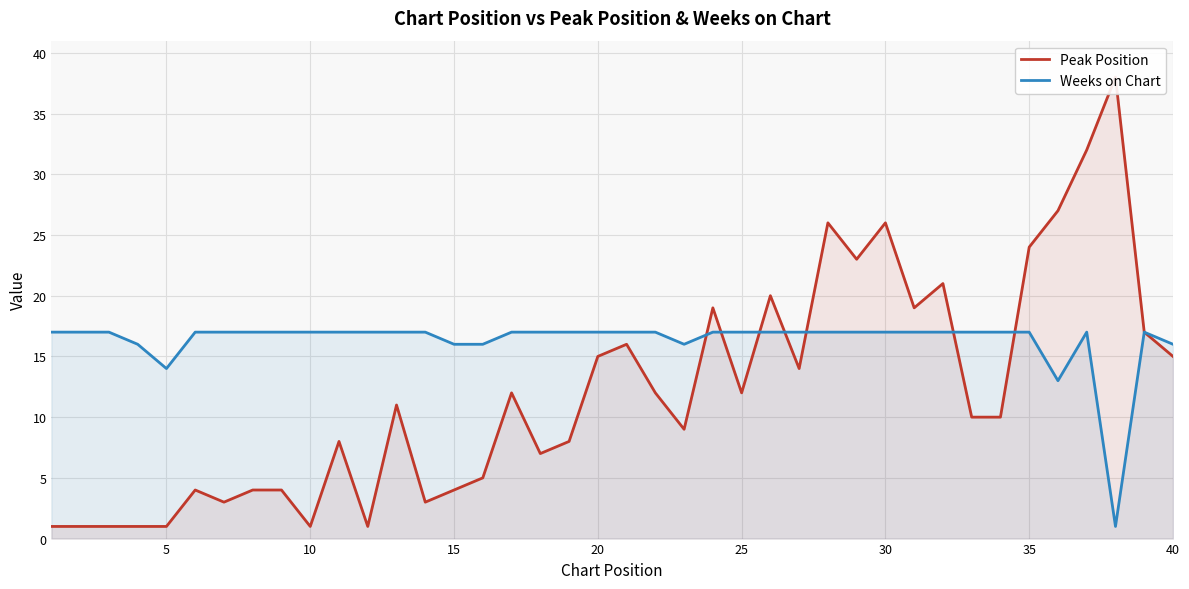

What are all the series names shown in the legend?

Peak Position, Weeks on Chart